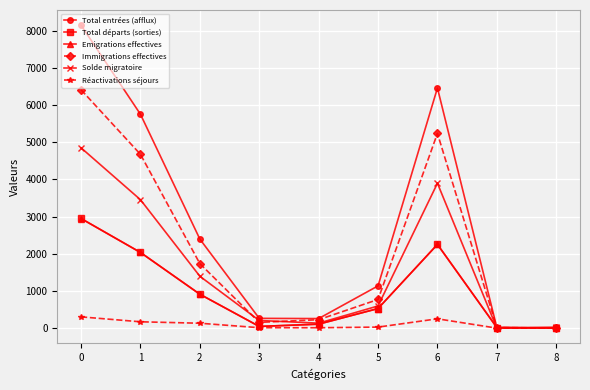

True or false: Solde migratoire has a value of 123 at 5.

False